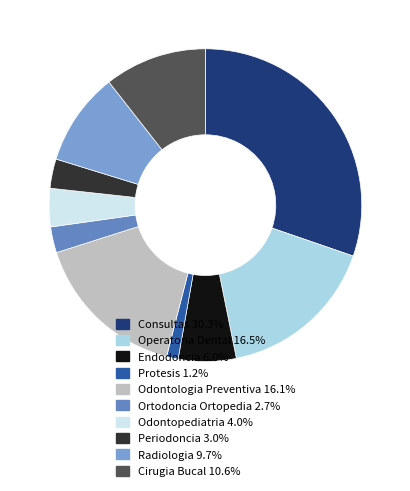

Approximately how many times larger is the value at Radiologia compared to Odontologia Preventiva?

0.6